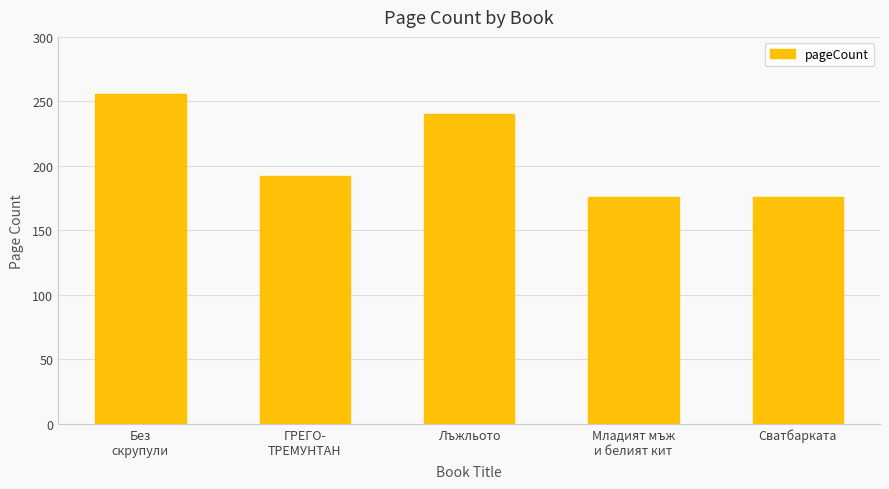

What position from the right is Сватбарката?

1